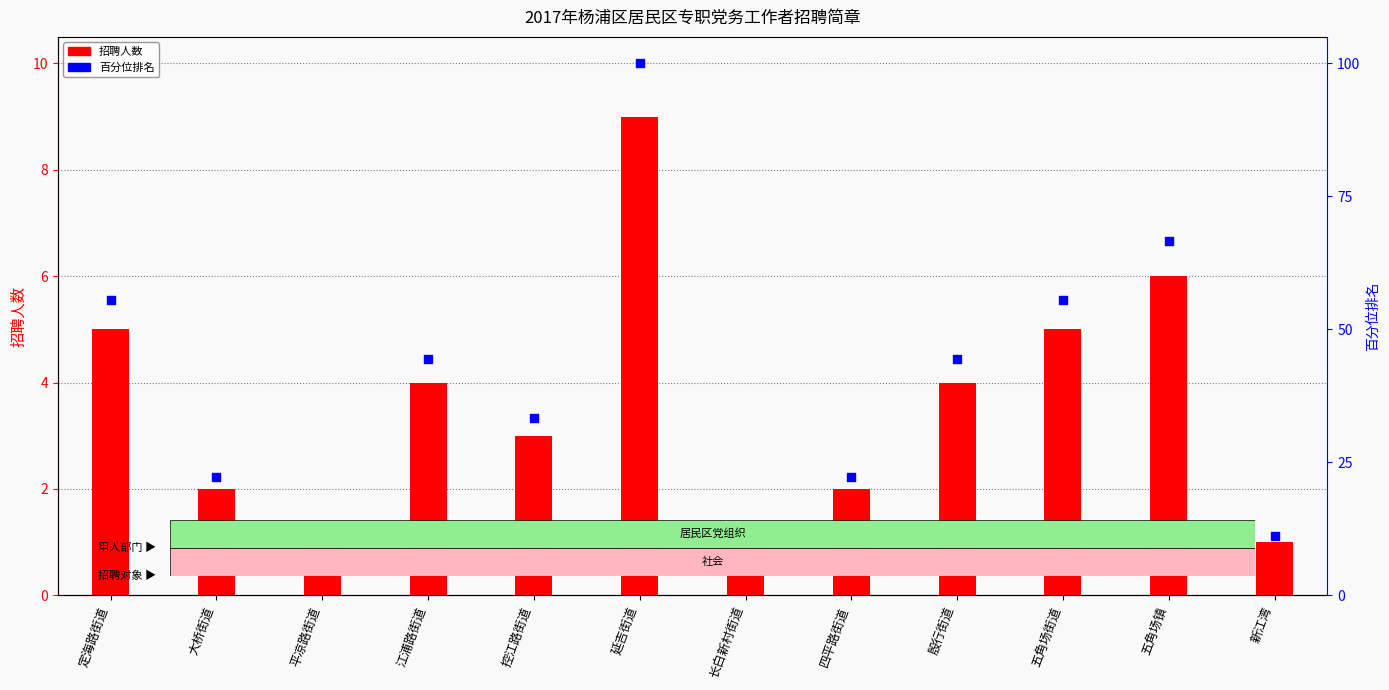

At how many categories does at least one series exceed 41?

6